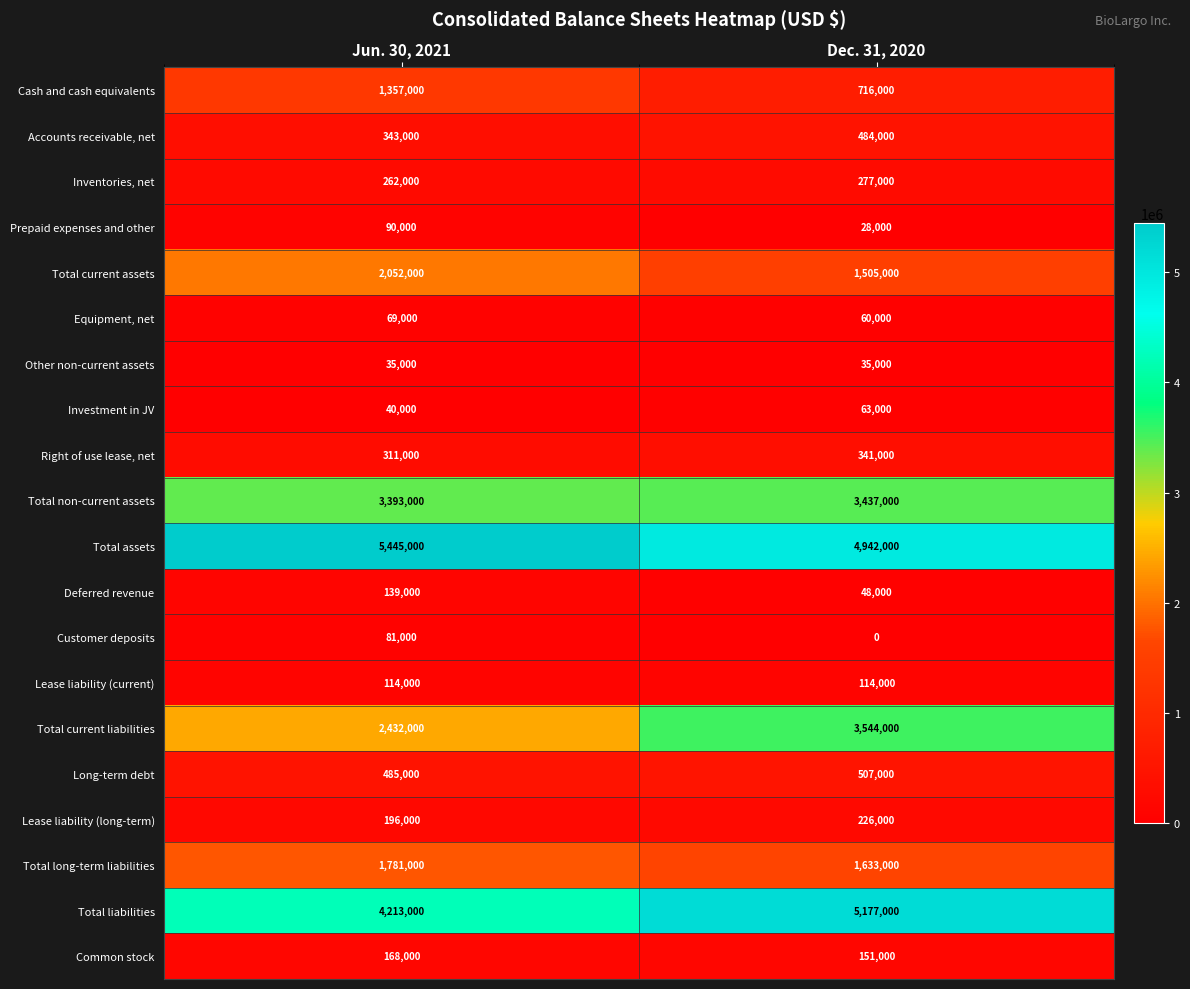

What is the average value of the Total current liabilities series?

2988000